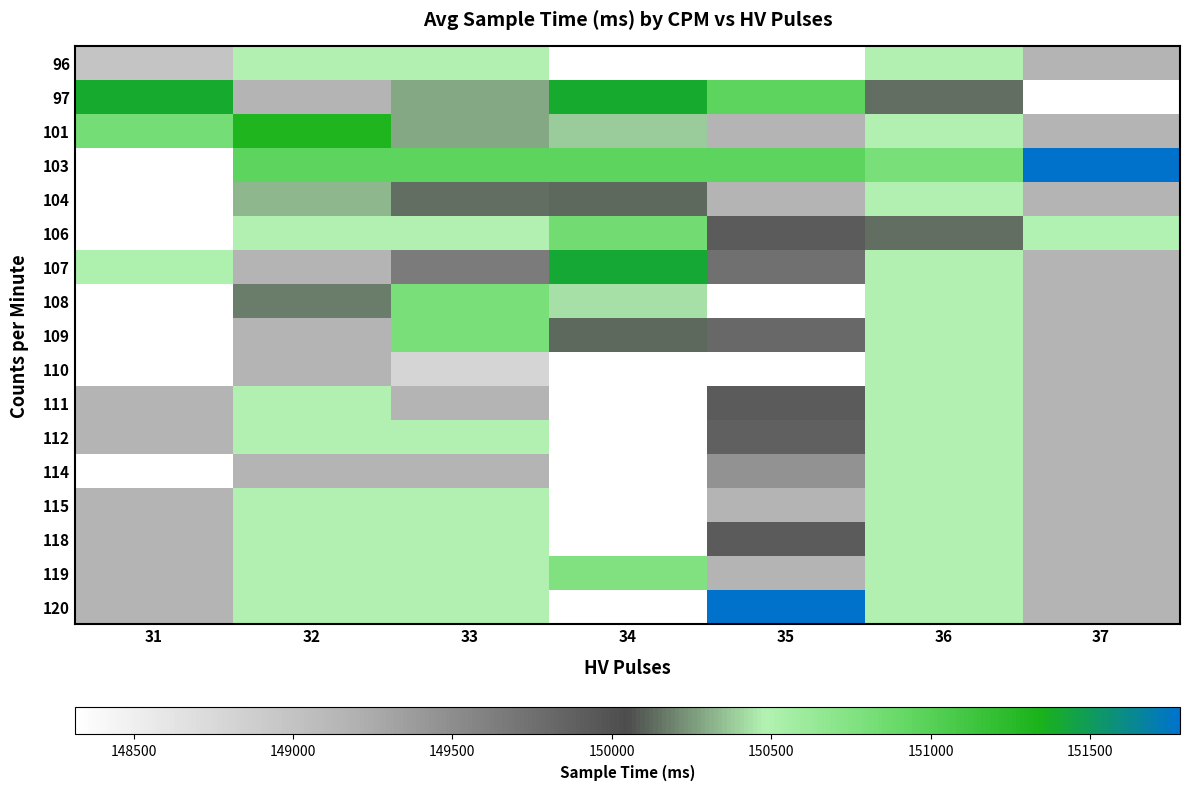

What is the total value across all series at 31?

2534917